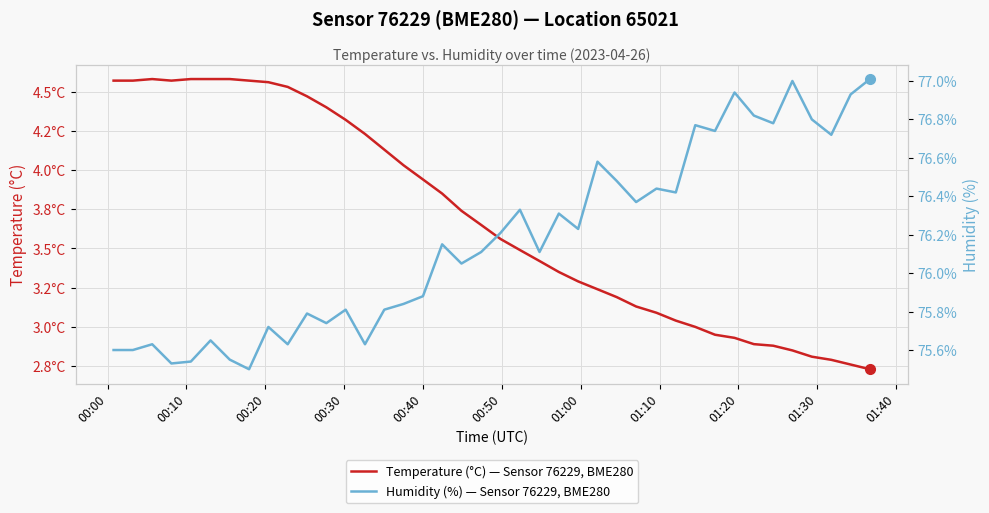

How many interior local valleys does the Temperature (°C) — Sensor 76229, BME280 series have?

1